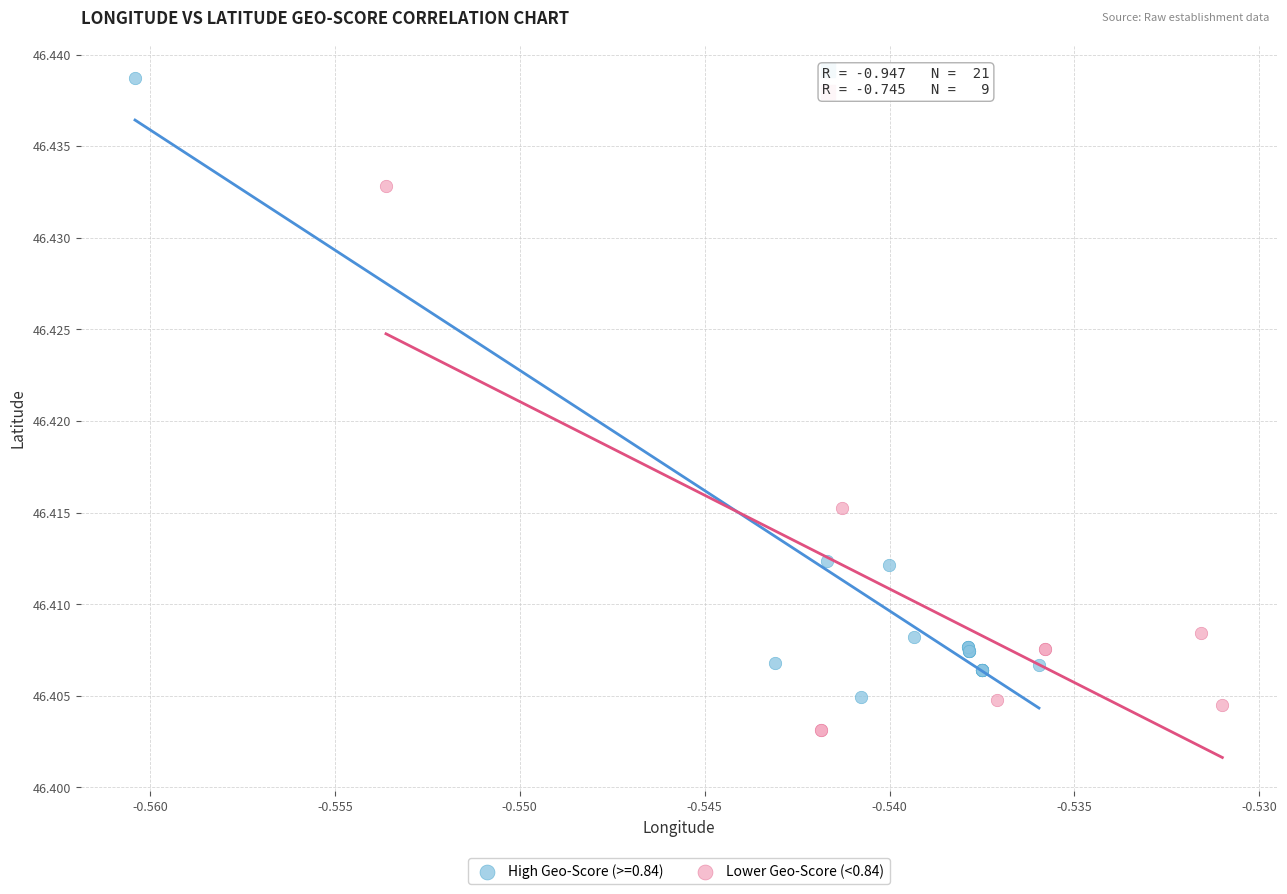

Which series has the widest spread of Y values?

High Geo-Score (>=0.84)